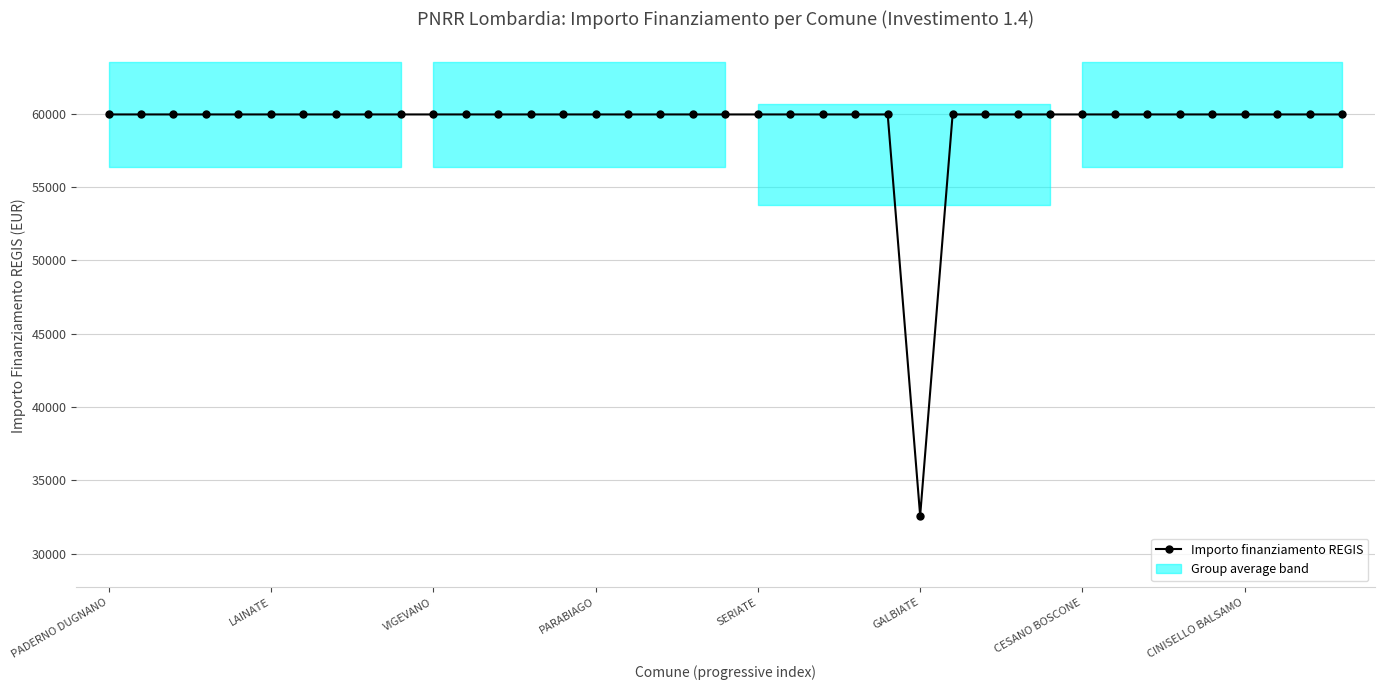

What is the minimum value shown in the chart?

32589